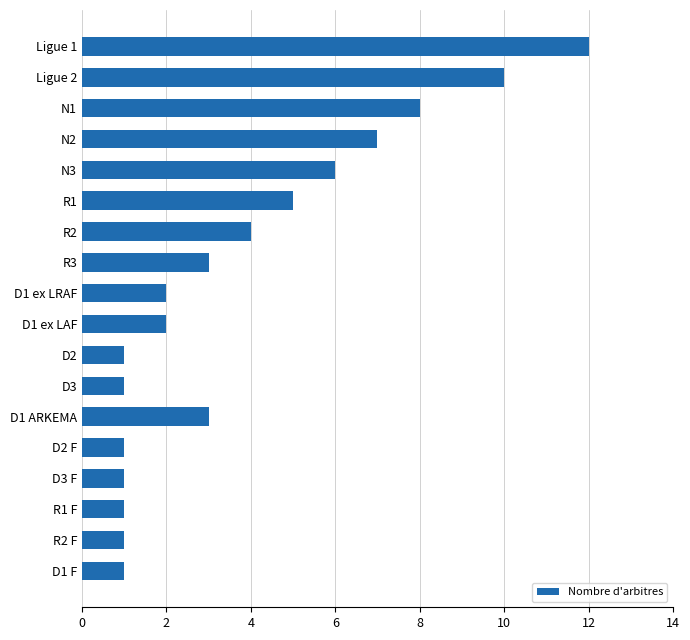

What is the average value?

4